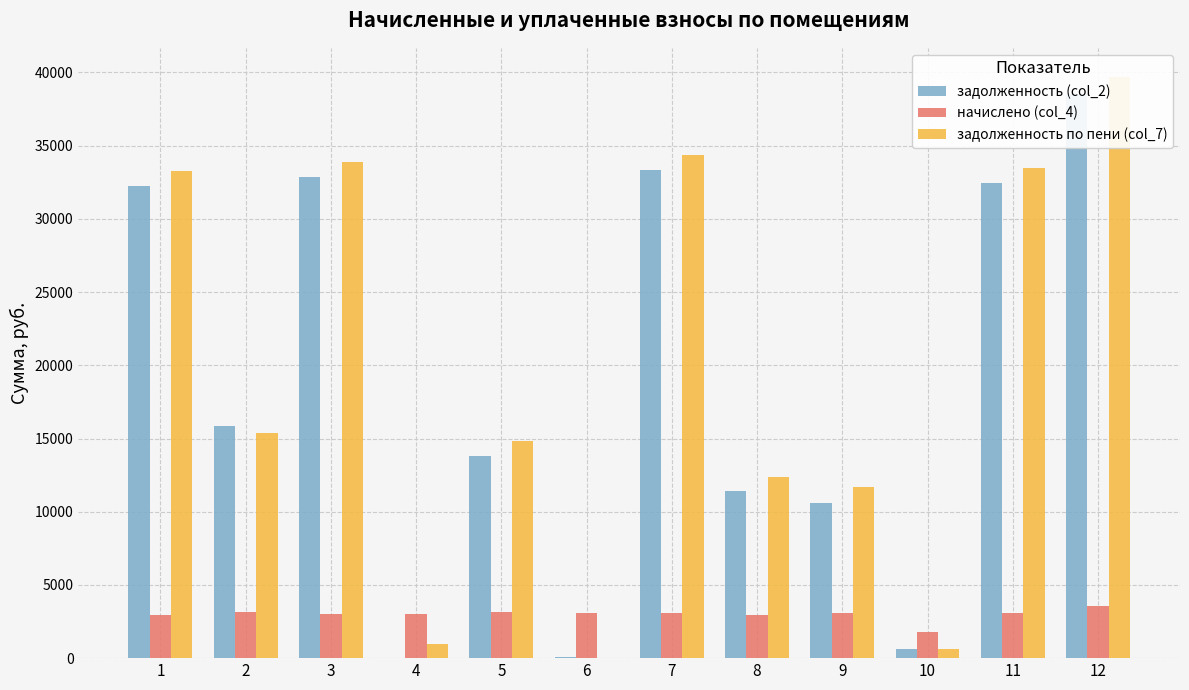

Which series has the widest spread of values?

задолженность по пени (col_7)